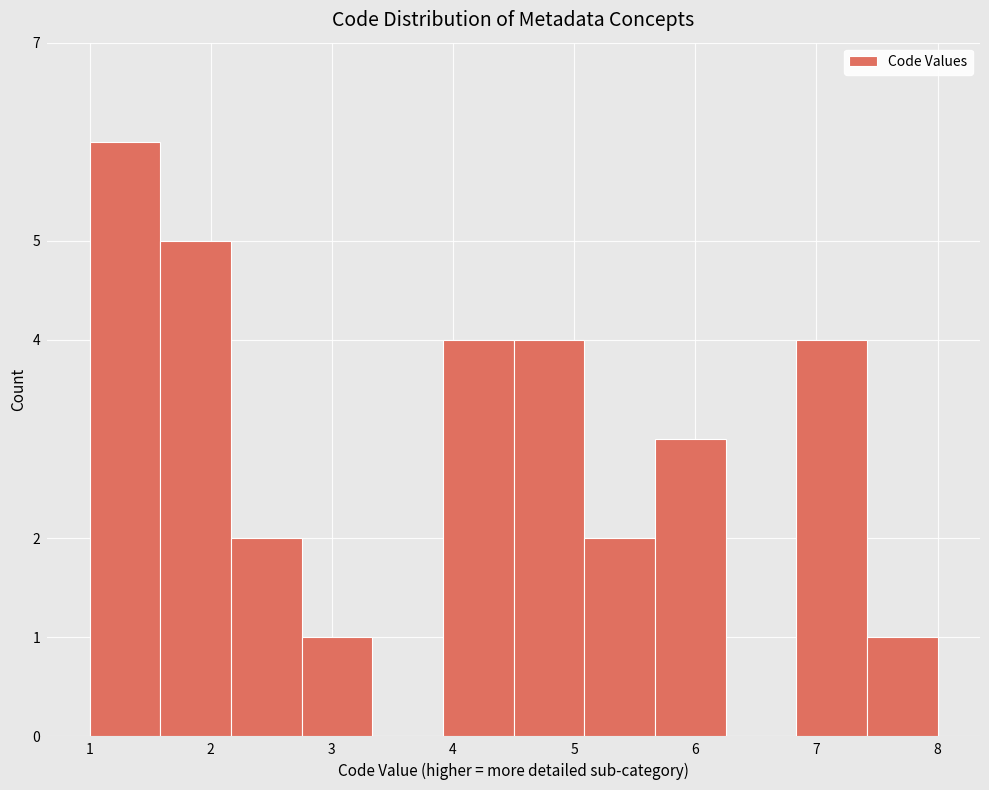

Reading left to right, transcribe this chart: for each bar, give the range it covers on the x-axis and its height. Neither the bar edges nor the heights are printed on the chart, so give them approximately, as read against the axes.

1.0 to 1.6: 6
1.6 to 2.2: 5
2.2 to 2.8: 2
2.8 to 3.3: 1
3.3 to 3.9: 0
3.9 to 4.5: 4
4.5 to 5.1: 4
5.1 to 5.7: 2
5.7 to 6.3: 3
6.3 to 6.8: 0
6.8 to 7.4: 4
7.4 to 8.0: 1